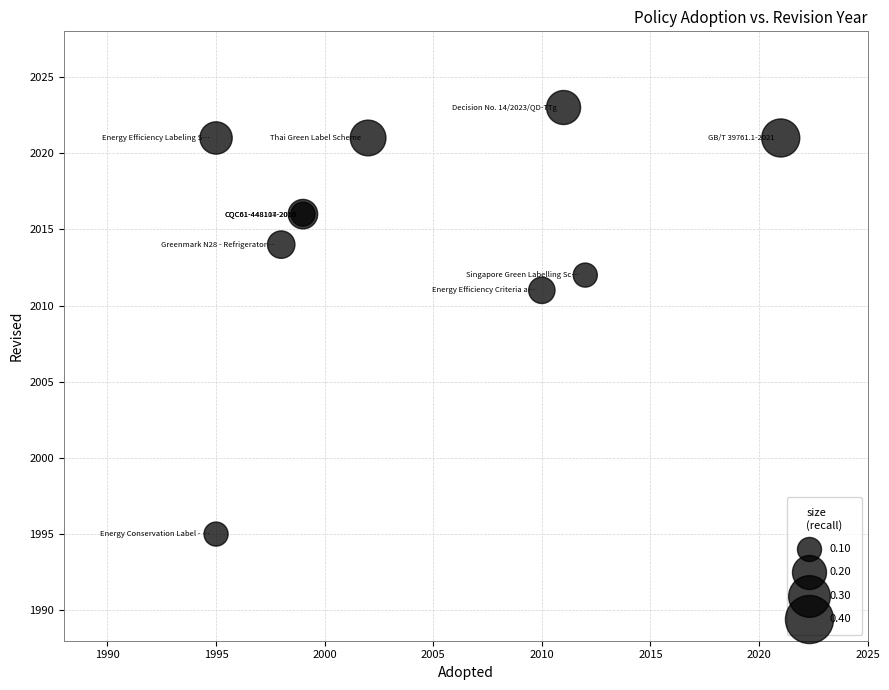

What Y value in the scatter plot is closest to 2009?

2011